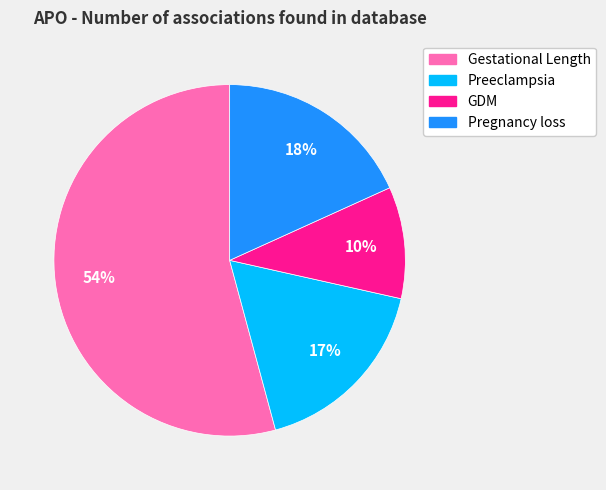

Between Pregnancy loss and GDM, which is larger?

Pregnancy loss